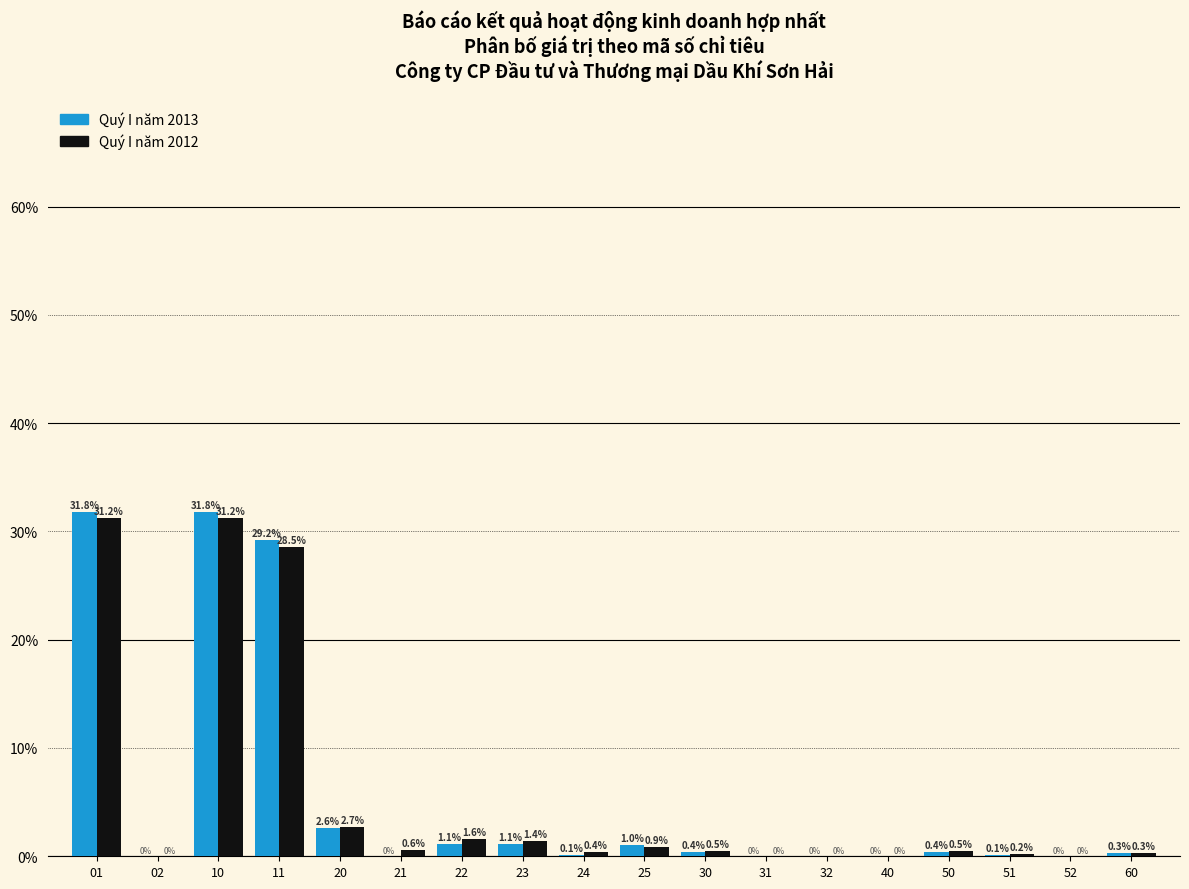

Is the value of Quý I năm 2012 at 51 greater than the value of Quý I năm 2013 at 23?

No